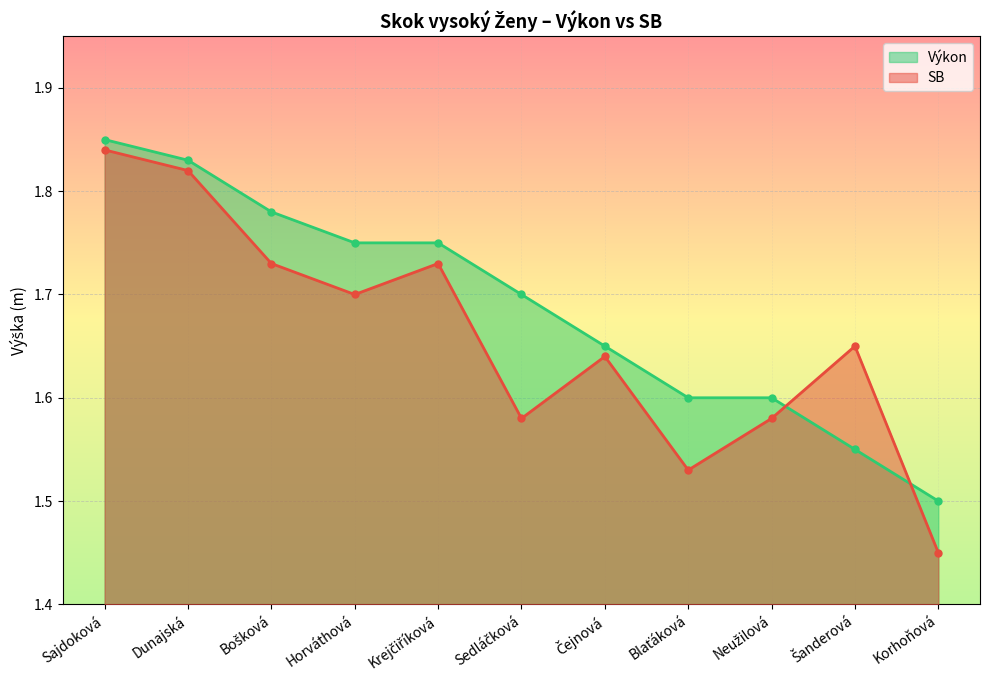

What is the value of the SB point at the 4th from the left?

1.7